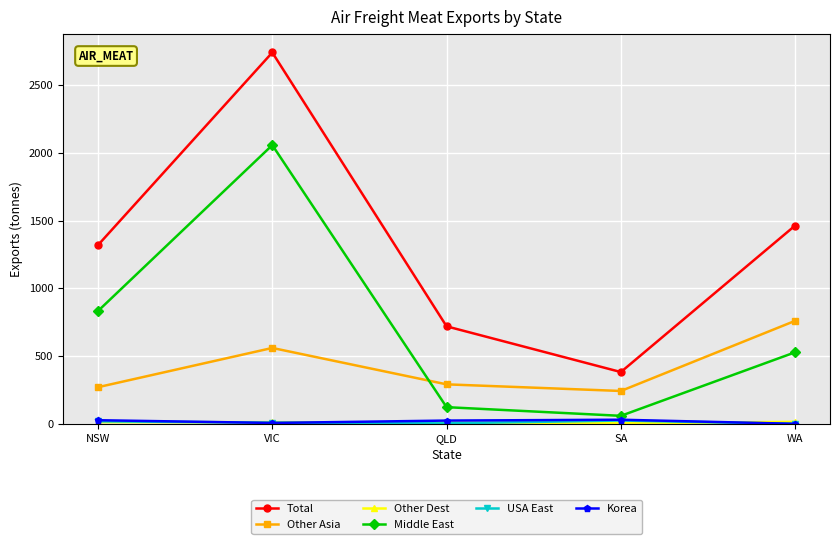

Between VIC and WA, which series saw the biggest shift?

Middle East